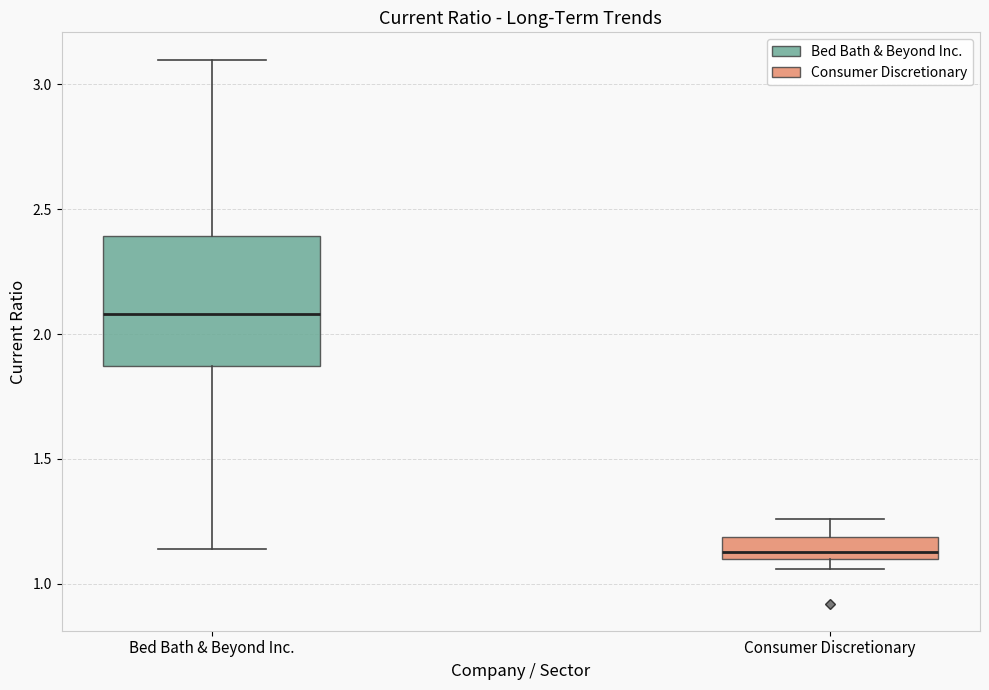

Reading left to right, transcribe this box plot: for each box, give where its median line is, the range the box spans, and where its two whiskers end, as read against the y-axis. The values are not printed on the chart, so give them approximately, as read against the axis.

Bed Bath & Beyond Inc.: median 2.10, box 1.85 to 2.40, whiskers 1.15 to 3.10
Consumer Discretionary: median 1.15, box 1.10 to 1.20, whiskers 1.05 to 1.25